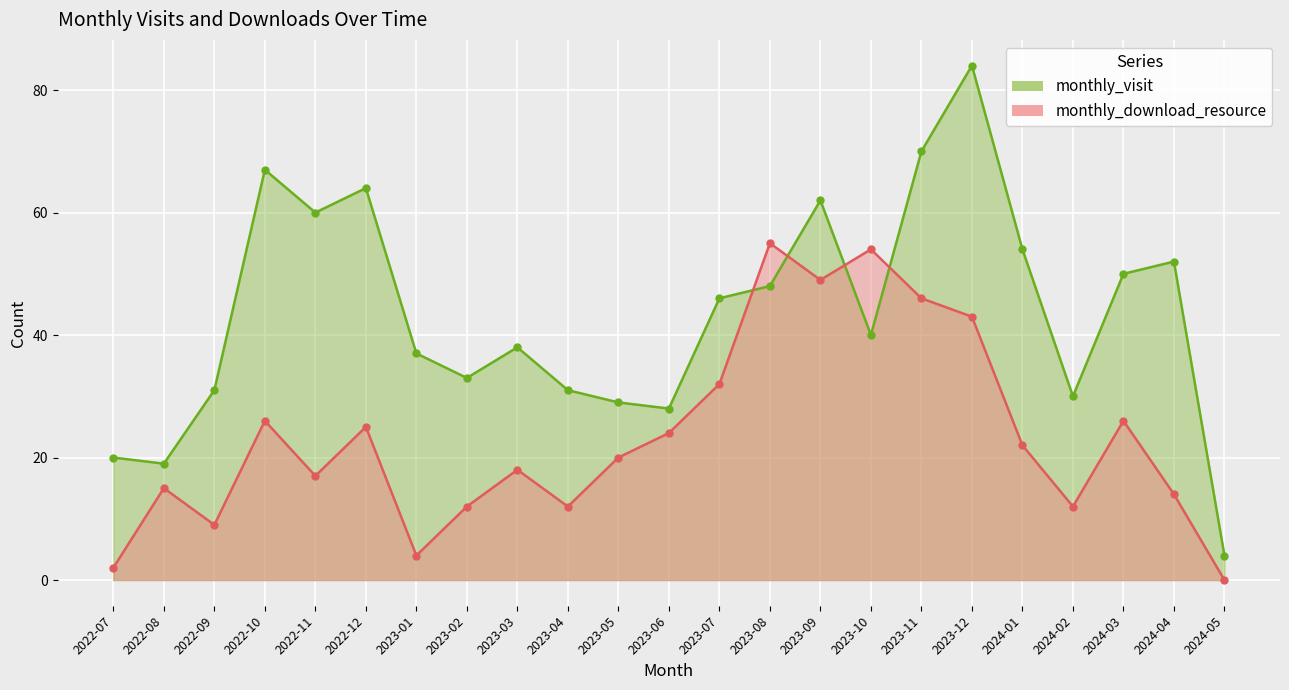

Which category has the highest value in the monthly_visit series?

2023-12